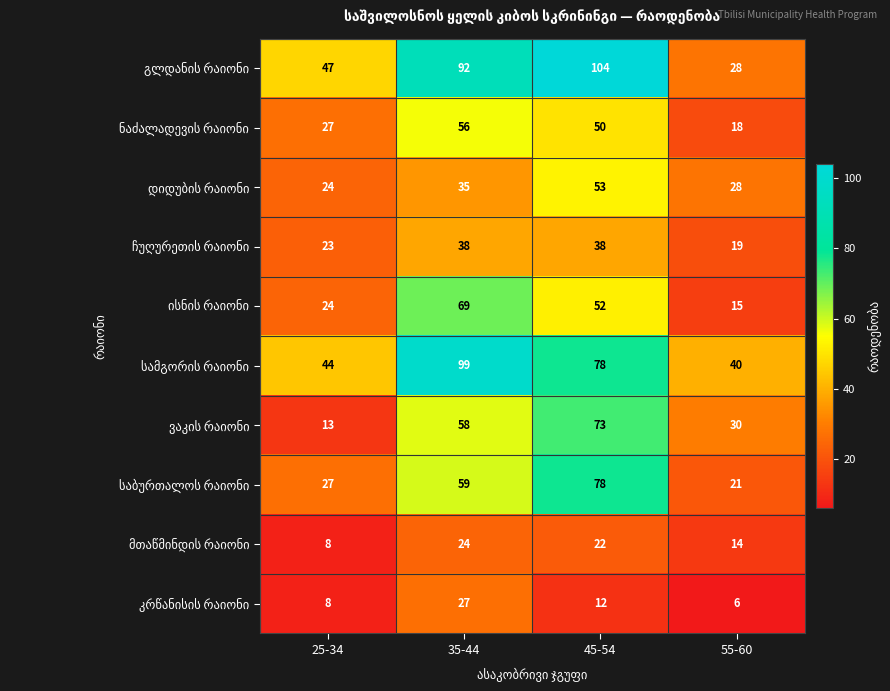

What is the spread (max minus min) of values at 25-34?

39